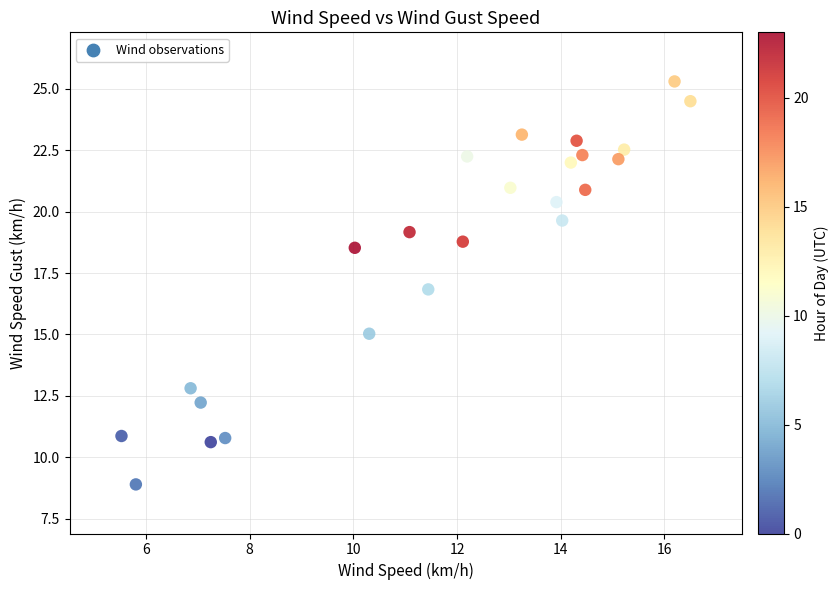

What is the range of X values (max minus min)?

11.0